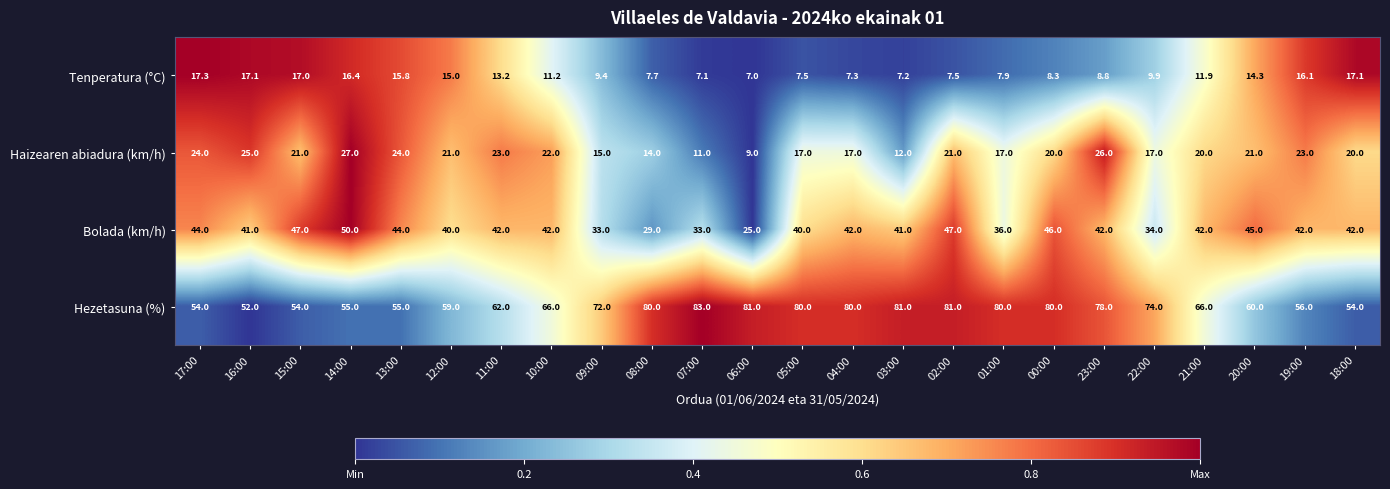

What is the minimum value shown in the chart?

7.0